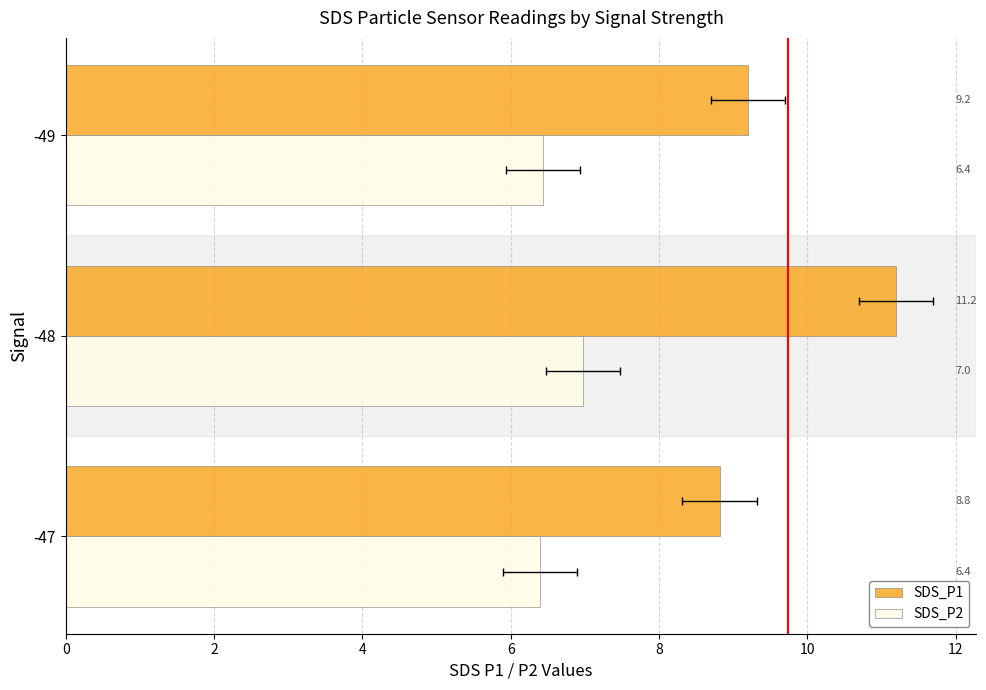

Which series has the largest total across all categories?

SDS_P1